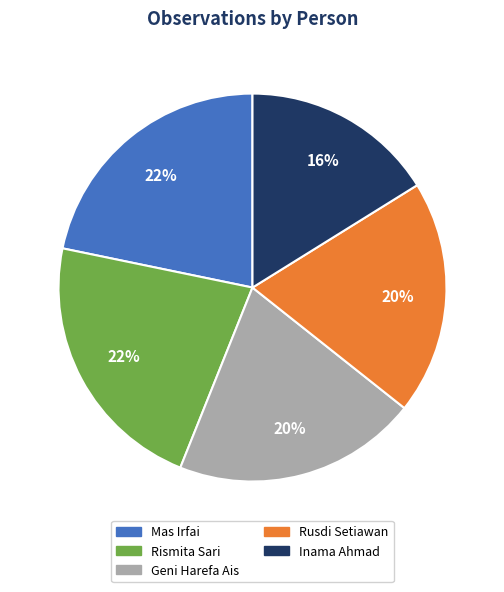

The Geni Harefa Ais slice represents 20% of the pie. True or false?

True